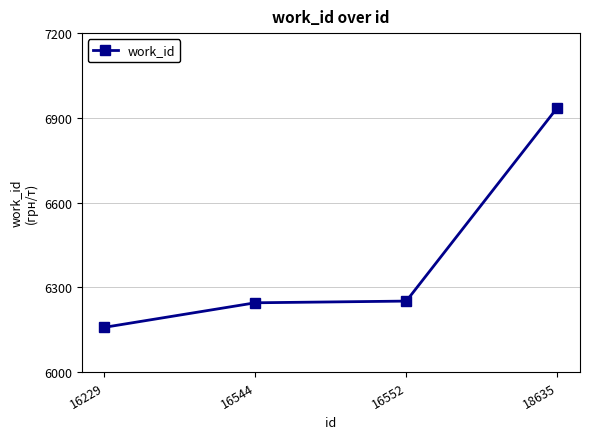

What is the minimum value shown in the chart?

6158